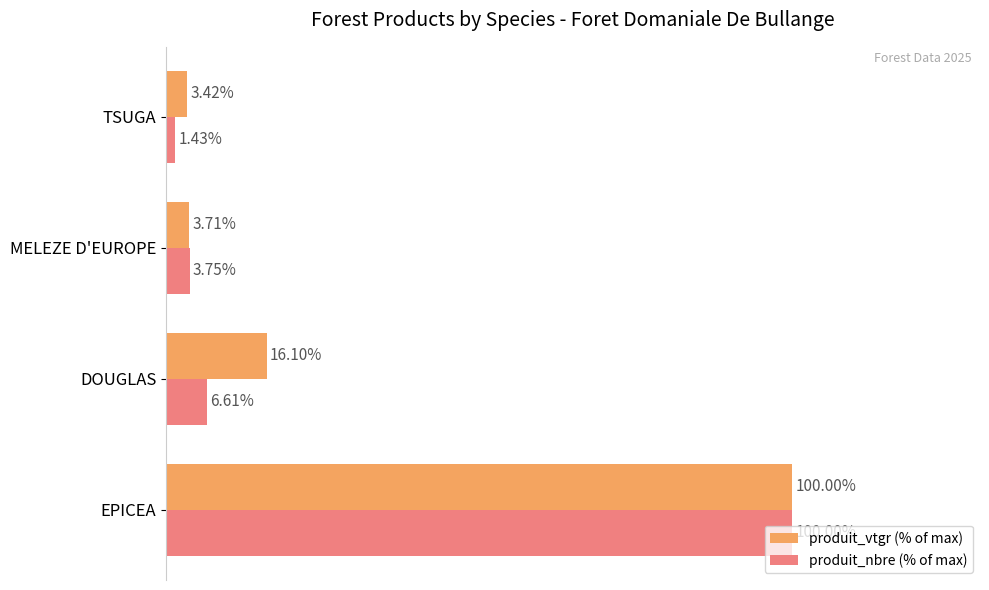

Which series has the largest range (max minus min)?

produit_nbre (% of max)